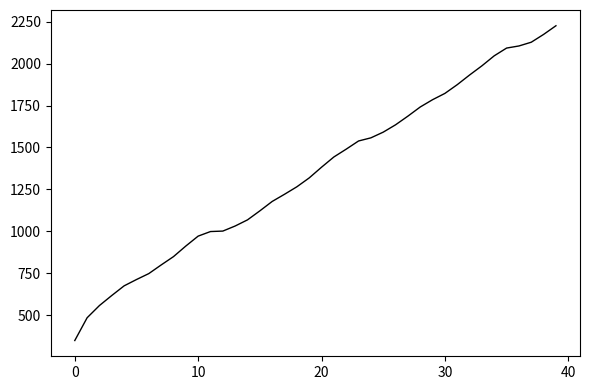

What is the smallest value displayed?

347.7